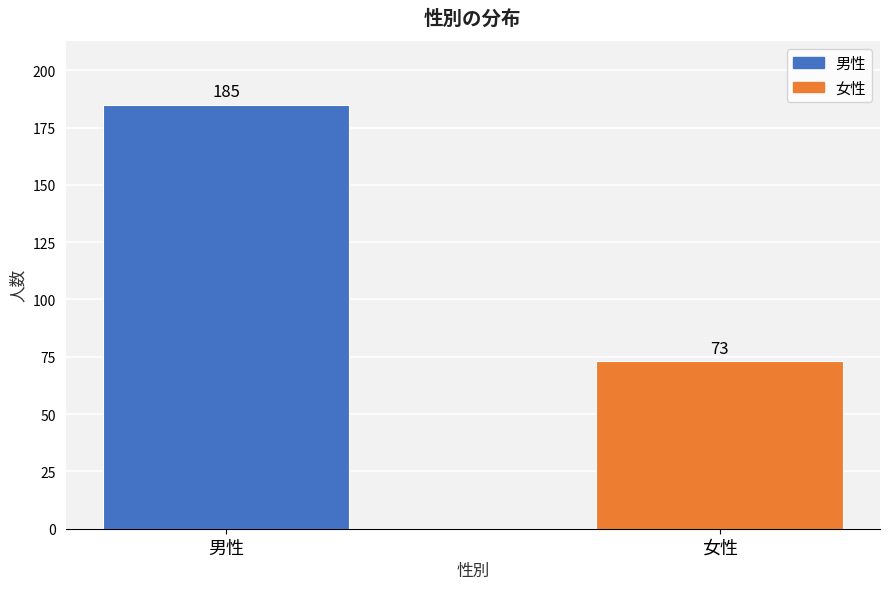

Reading left to right, list all the values displayed in this chart.

男性=185	女性=73